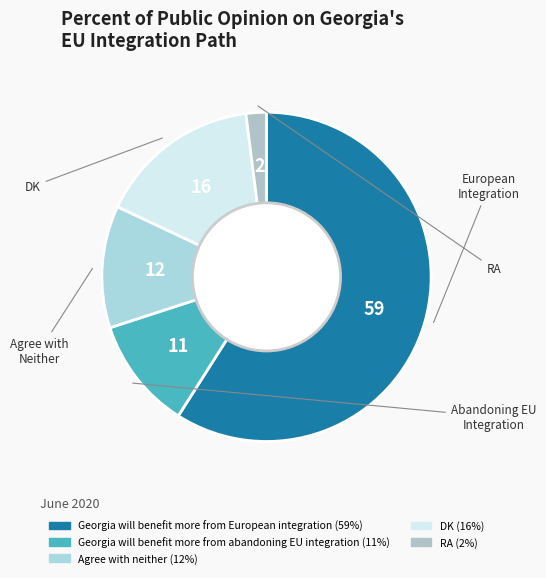

Does DK account for over 50% of the chart?

No